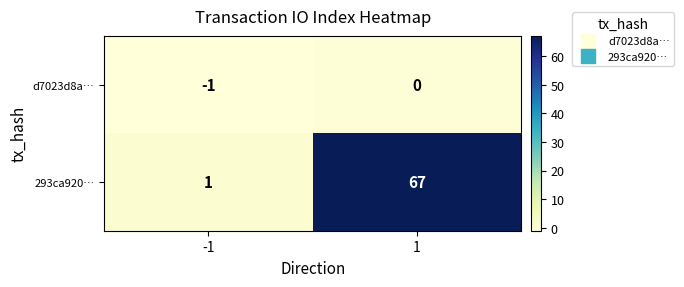

What is the maximum value shown in the chart?

67